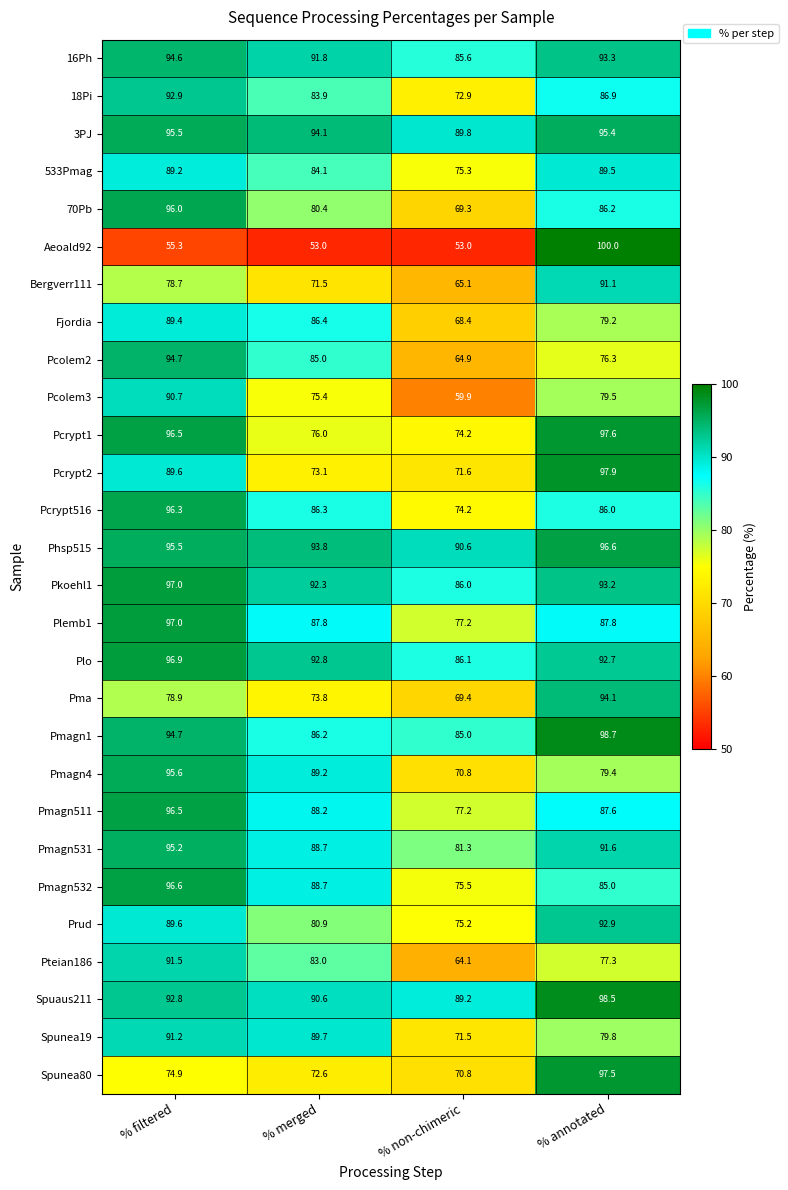

What is the lowest value of the Fjordia series?

68.4